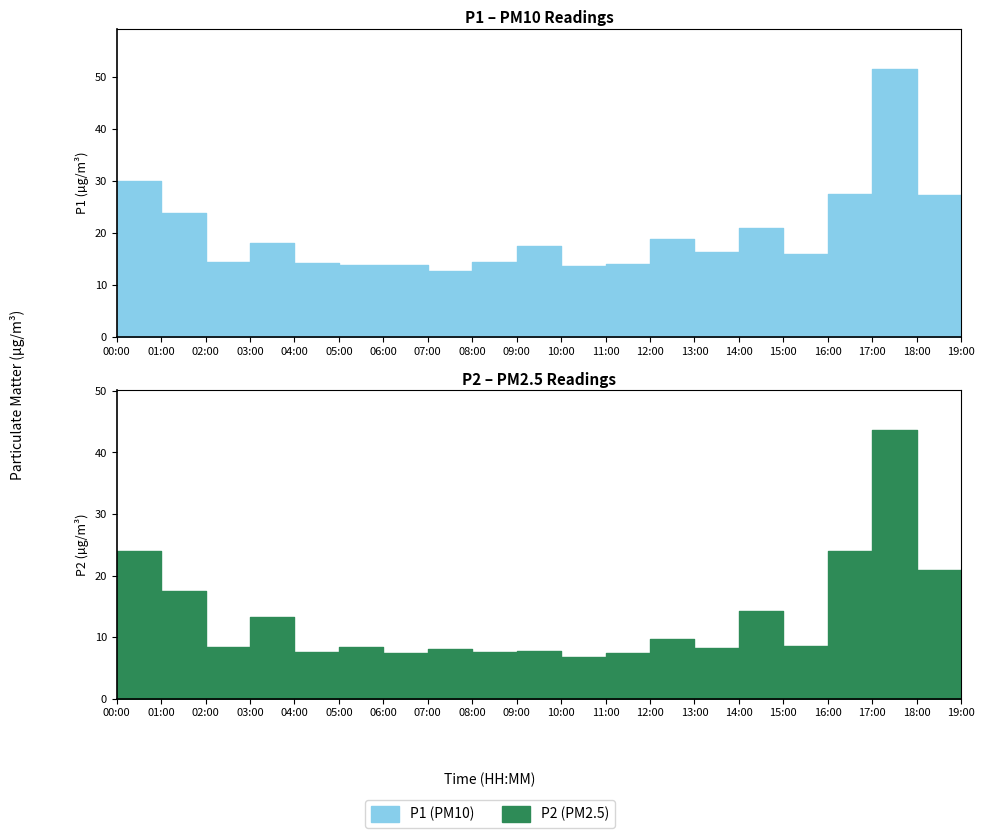

In P1, how many points are lower than both neighbors (excluding endpoints)?

5